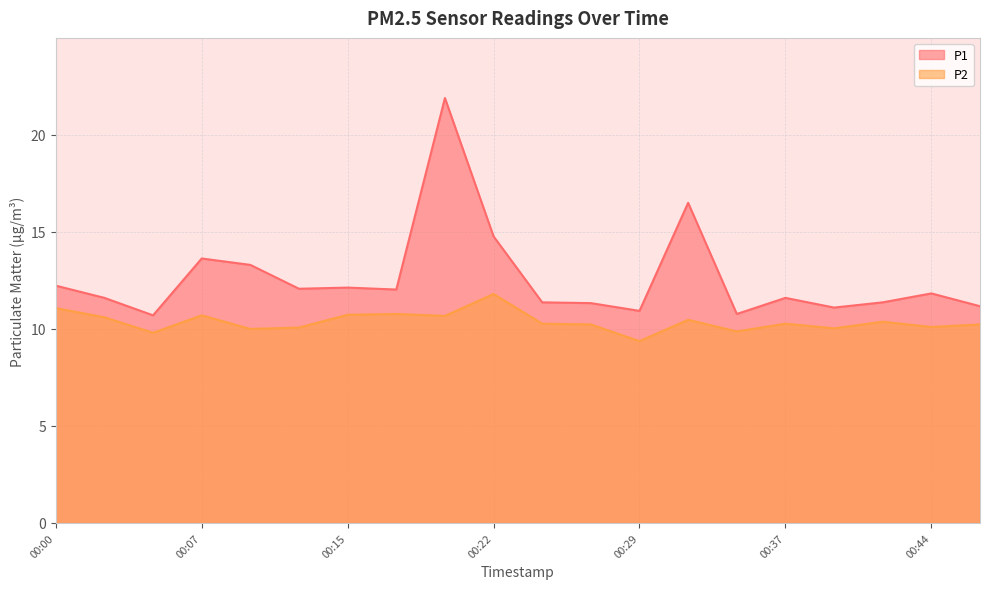

What is the spread (max minus min) of values at 00:12?

2.0